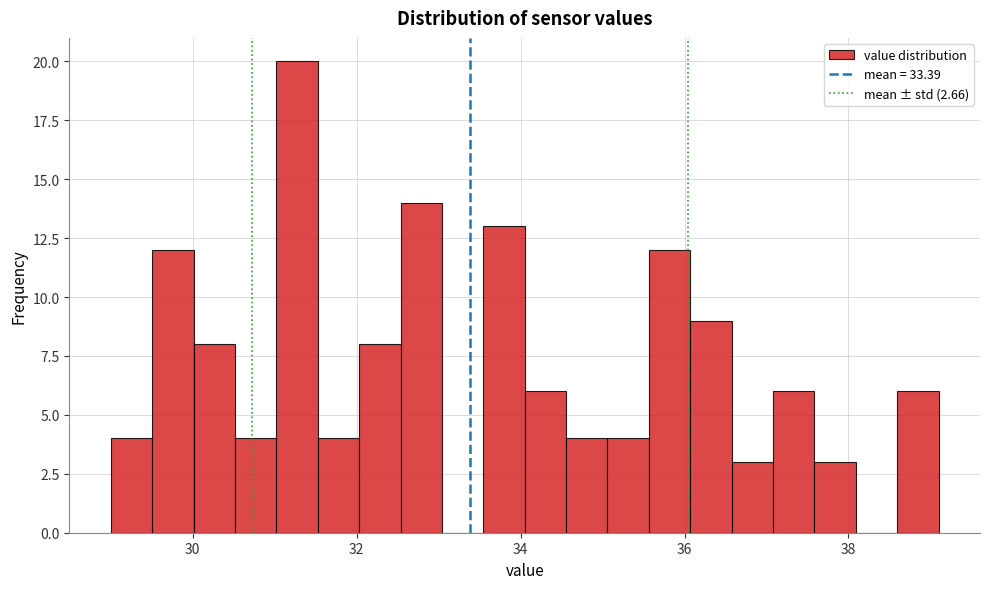

Around what value on the x-axis is the tallest bar? Give the approximate position of its centre, as read against the axis.

31.2